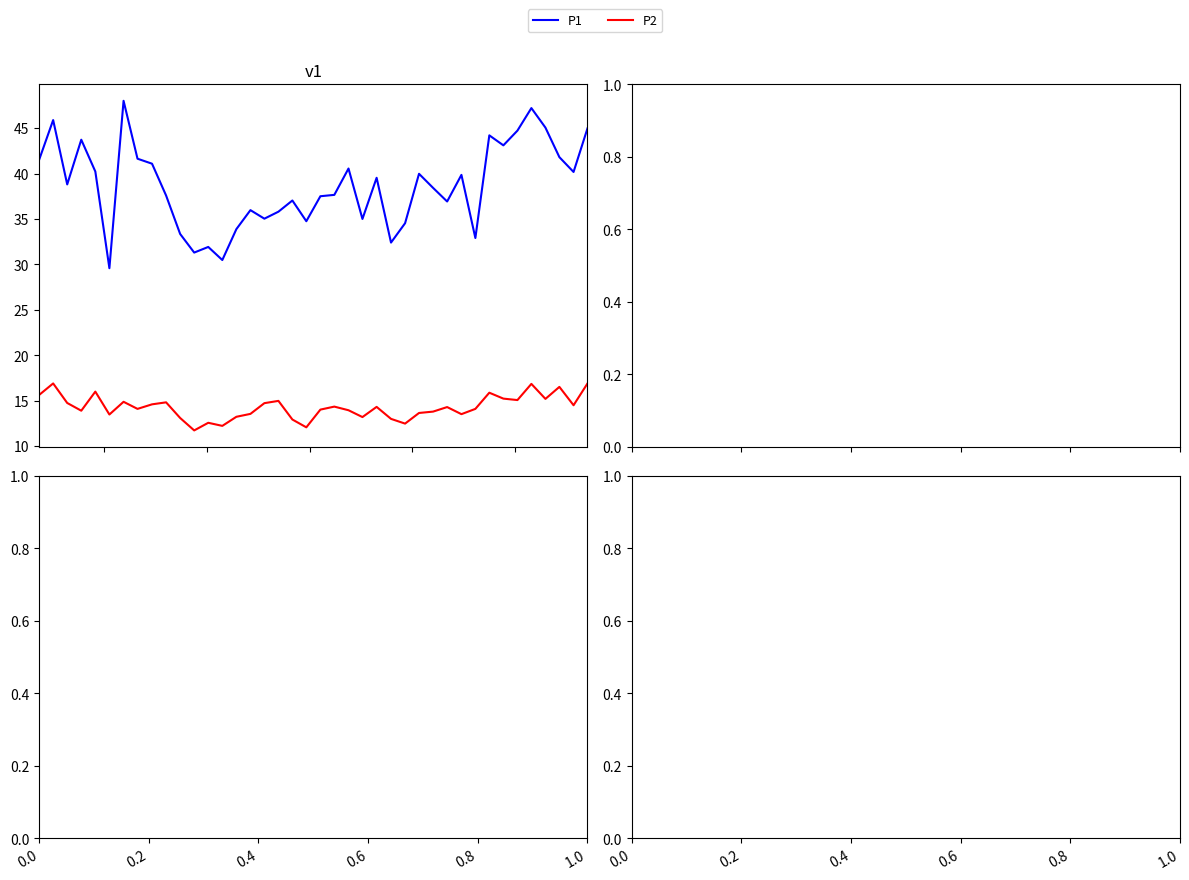

Does the chart have visible grid lines?

No